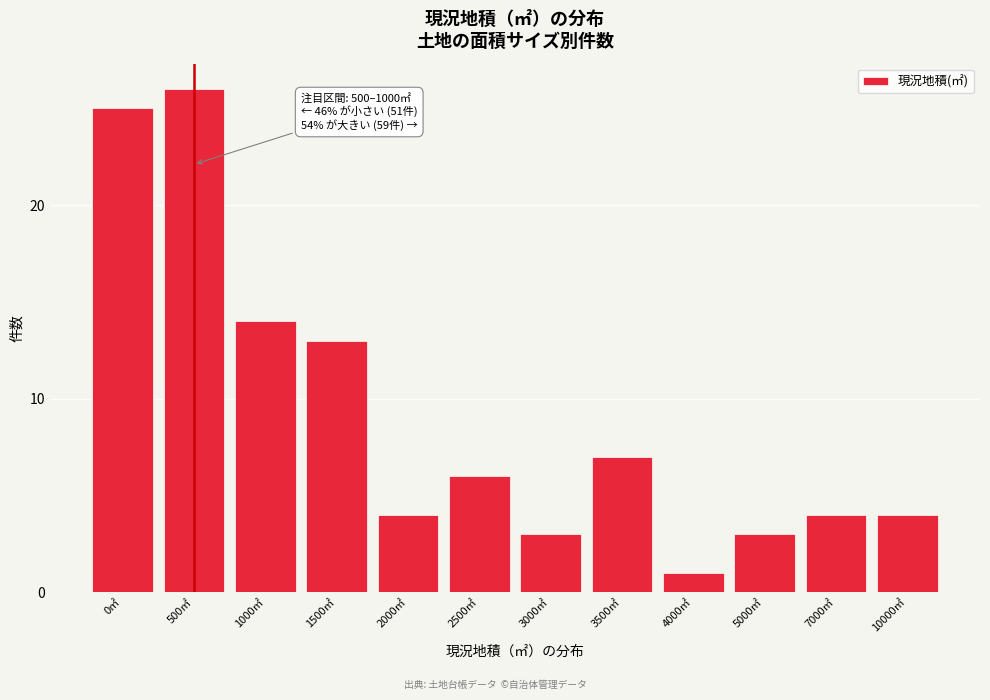

Reading left to right, what are all the values shown in this chart?

0㎡=25	500㎡=26	1000㎡=14	1500㎡=13	2000㎡=4	2500㎡=6	3000㎡=3	3500㎡=7	4000㎡=1	5000㎡=3	7000㎡=4	10000㎡=4